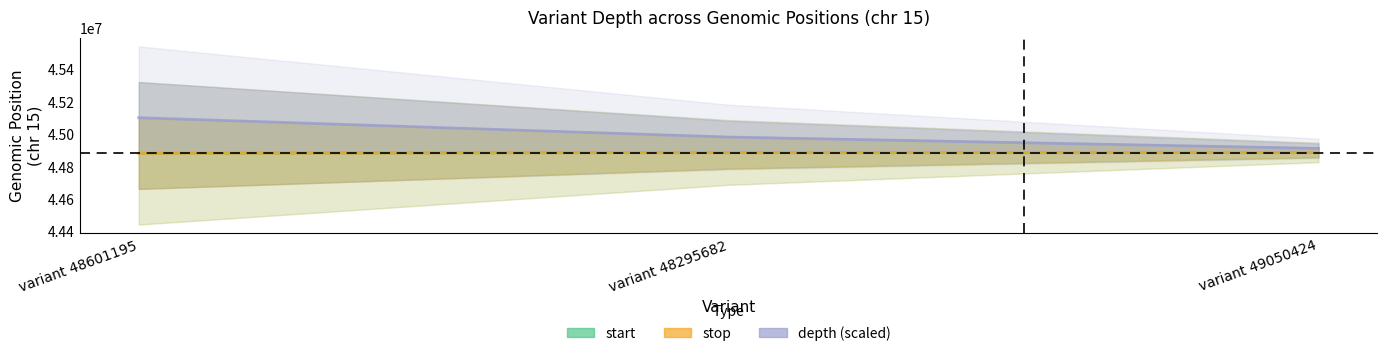

Is it true that start equals 59293928 at variant 48601195?

False